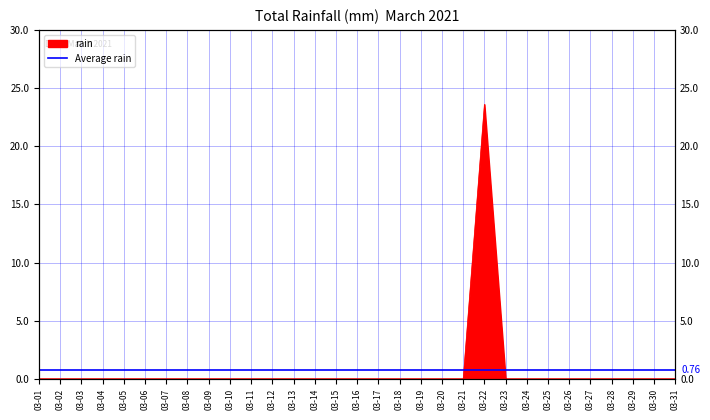

At which category does the data reach its first local peak?

03-22